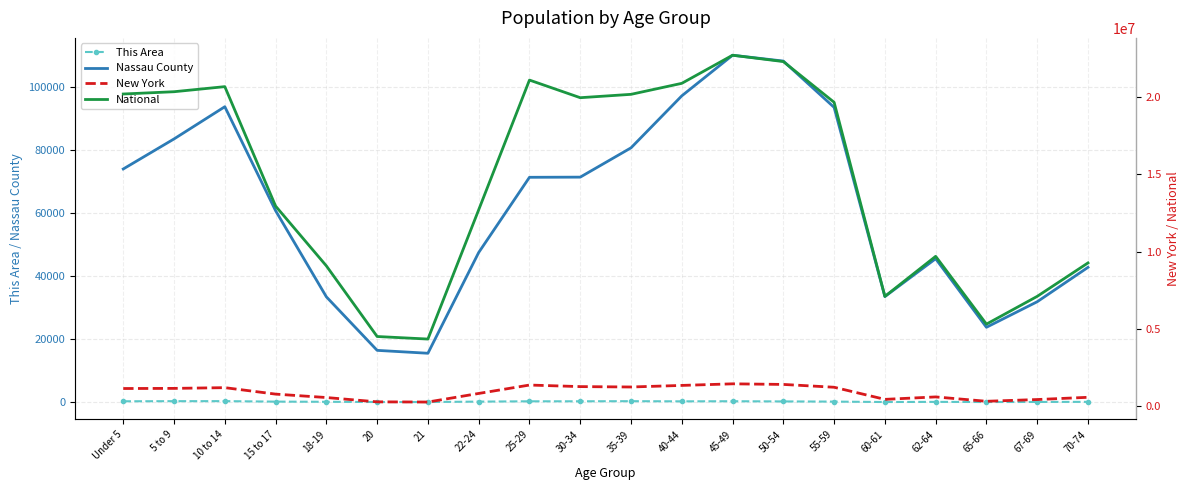

Reading left to right, extract all data points from this chart.

This Area: Under 5=303	5 to 9=337	10 to 14=348	15 to 17=197	18-19=143	20=67	21=66	22-24=199	25-29=295	30-34=300	35-39=336	40-44=284	45-49=317	50-54=256	55-59=204	60-61=70	62-64=117	65-66=70	67-69=90	70-74=123
Nassau County: Under 5=73888	5 to 9=83405	10 to 14=93607	15 to 17=60680	18-19=33390	20=16433	21=15515	22-24=47428	25-29=71252	30-34=71304	35-39=80583	40-44=97049	45-49=109918	50-54=108067	55-59=93403	60-61=33471	62-64=45458	65-66=23743	67-69=31836	70-74=42728
New York: Under 5=1155822	5 to 9=1163955	10 to 14=1211456	15 to 17=793696	18-19=572582	20=293083	21=281596	22-24=836256	25-29=1380177	30-34=1279160	35-39=1254124	40-44=1355893	45-49=1458763	50-54=1419928	55-59=1237408	60-61=453993	62-64=612267	65-66=330160	67-69=443051	70-74=587391
National: Under 5=20201362	5 to 9=20348657	10 to 14=20677194	15 to 17=12954254	18-19=9086089	20=4519129	21=4354294	22-24=12712576	25-29=21101849	30-34=19962099	35-39=20179642	40-44=20890964	45-49=22708591	50-54=22298125	55-59=19664805	60-61=7113727	62-64=9704197	65-66=5319902	67-69=7115361	70-74=9278166